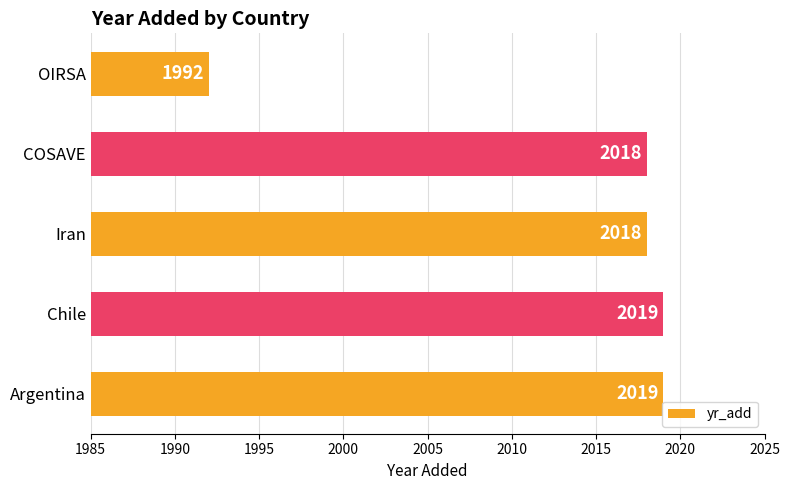

What is the average value?

2013